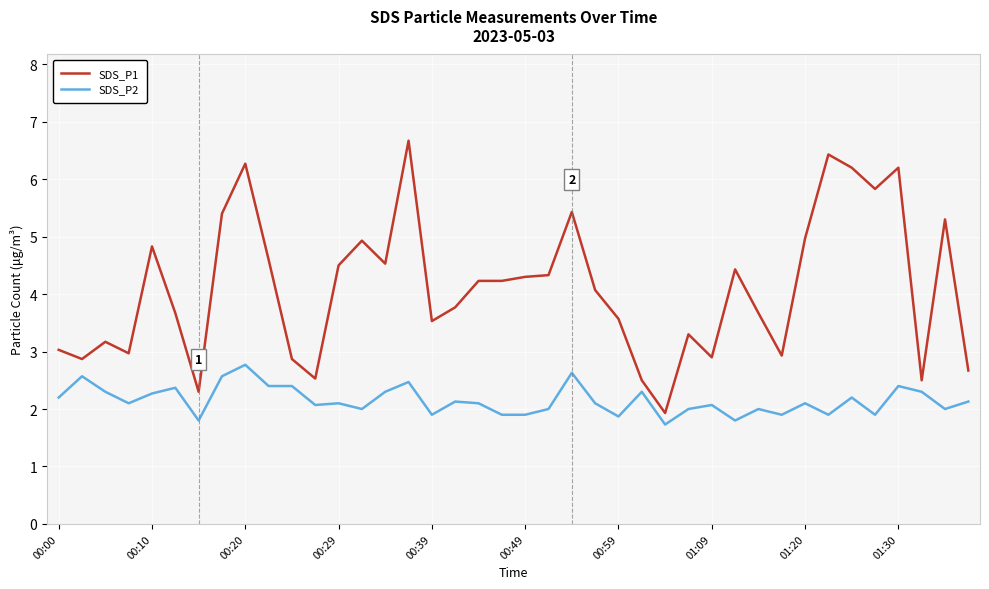

Rank the series by their average value, from lowest to highest.

SDS_P2, SDS_P1